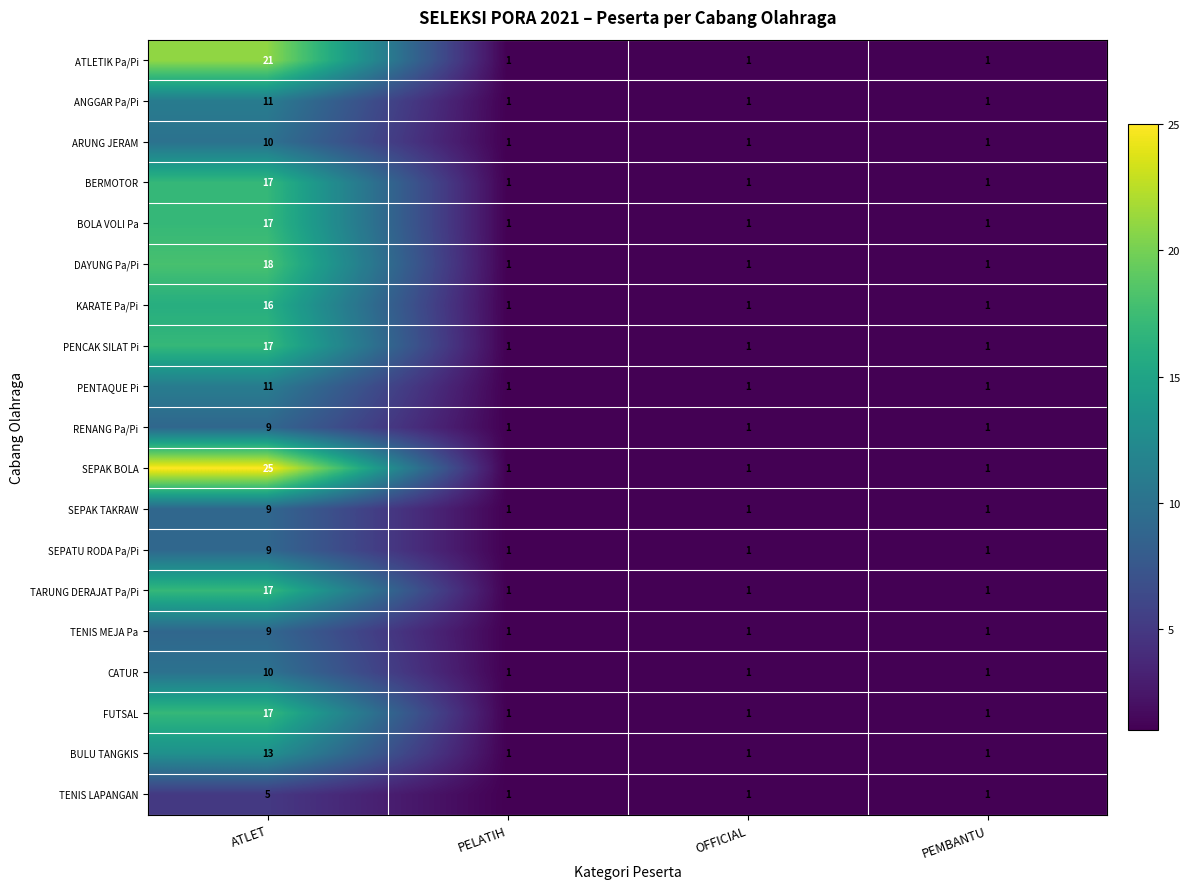

At which label does SEPAK BOLA reach its peak?

ATLET